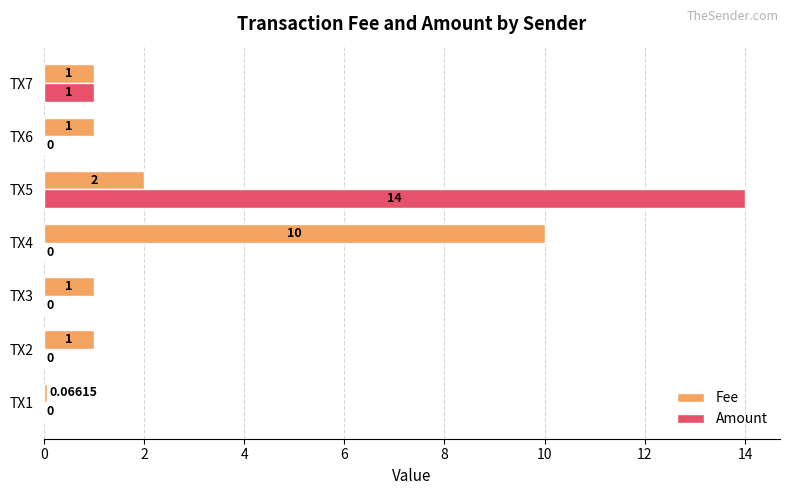

Which series changed the most between TX1 and TX2?

Fee